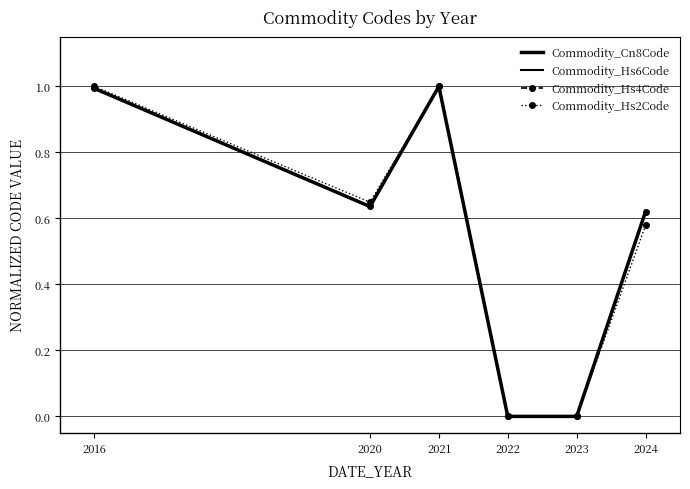

How many lines are shown in the chart?

4